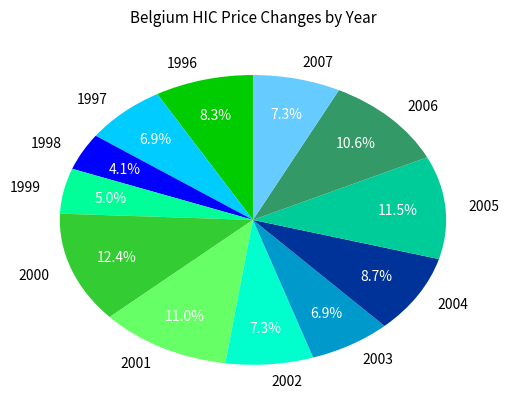

To the nearest percent, what portion does 2000 represent?

12%